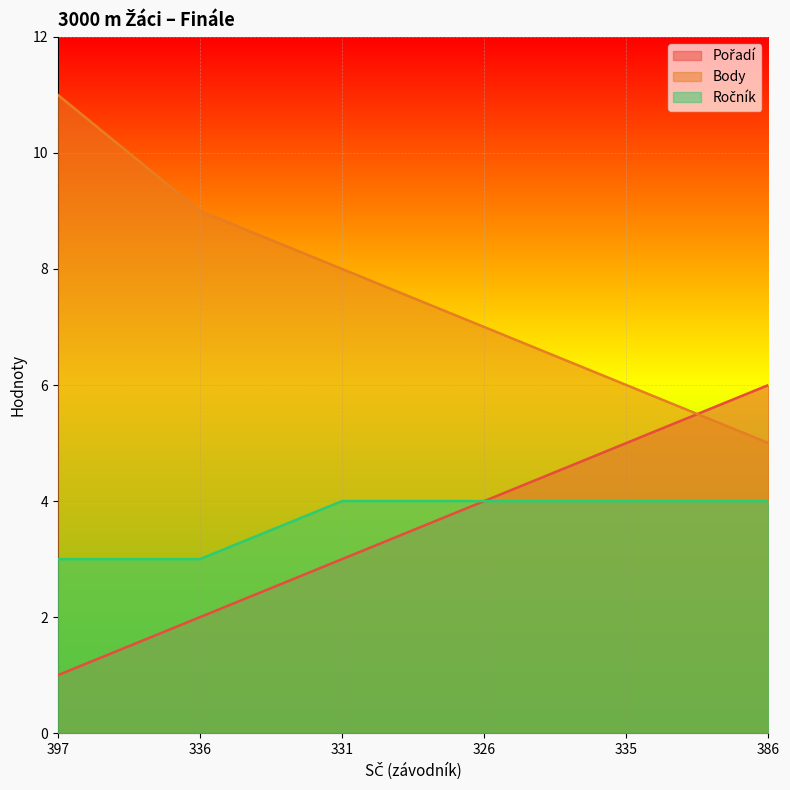

At 326, list the series in order from smallest to largest.

Pořadí, Ročník, Body